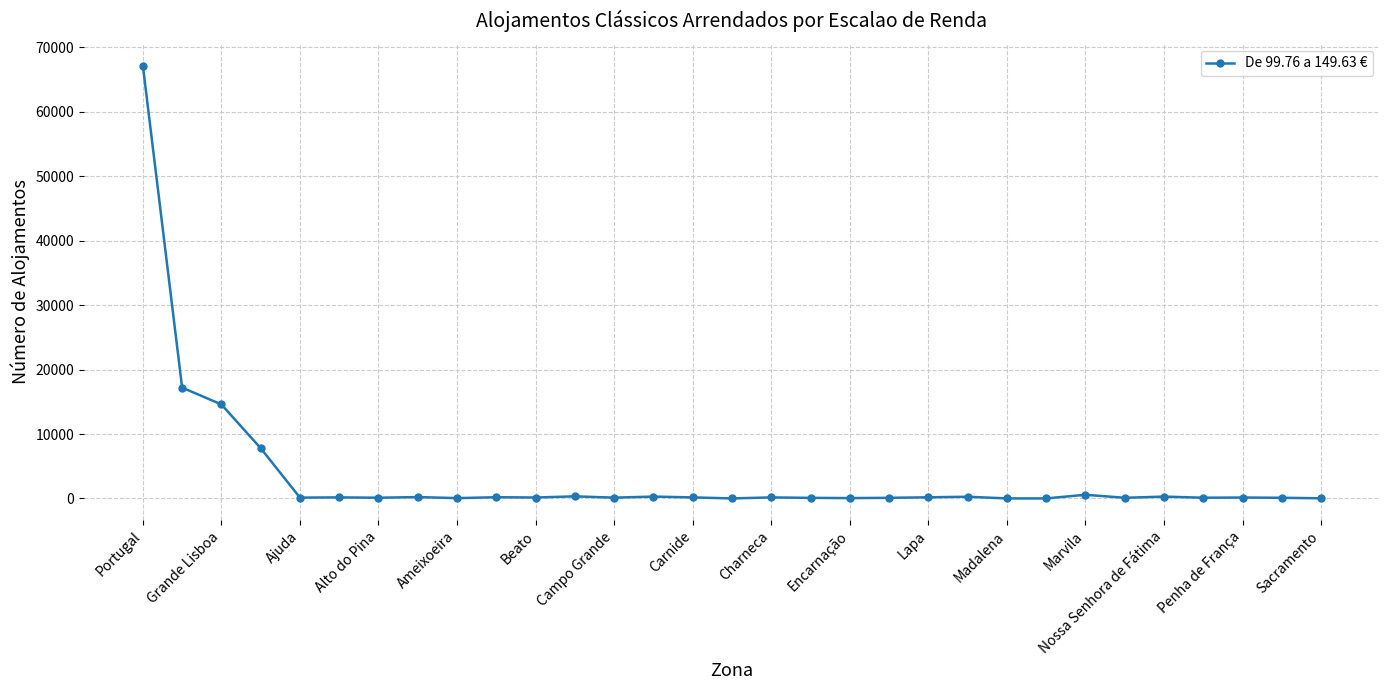

What is the difference between the maximum and minimum values?

67184